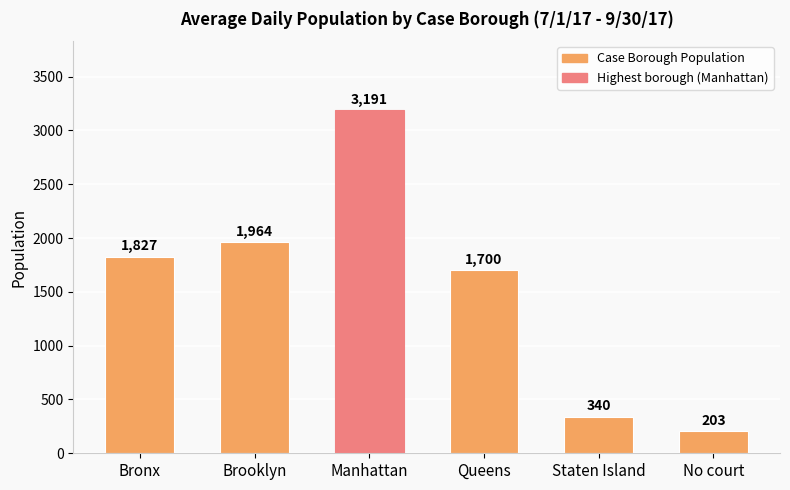

What is the minimum value shown in the chart?

203